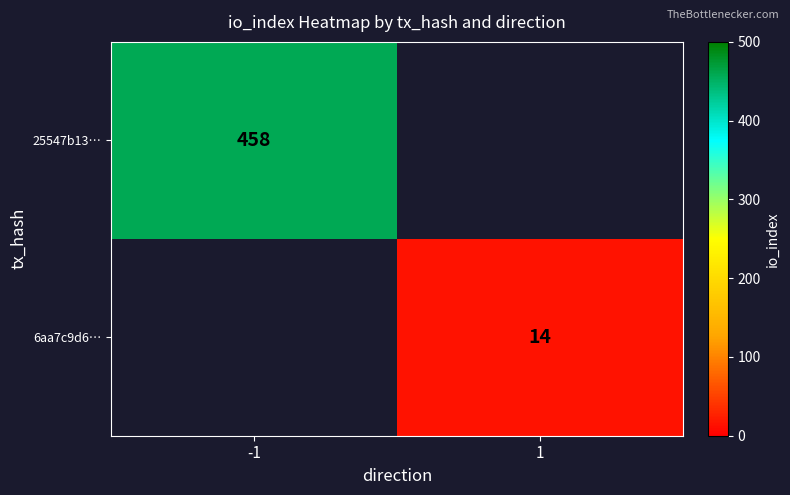

The value of 25547b13… at -1 is 698. True or false?

False